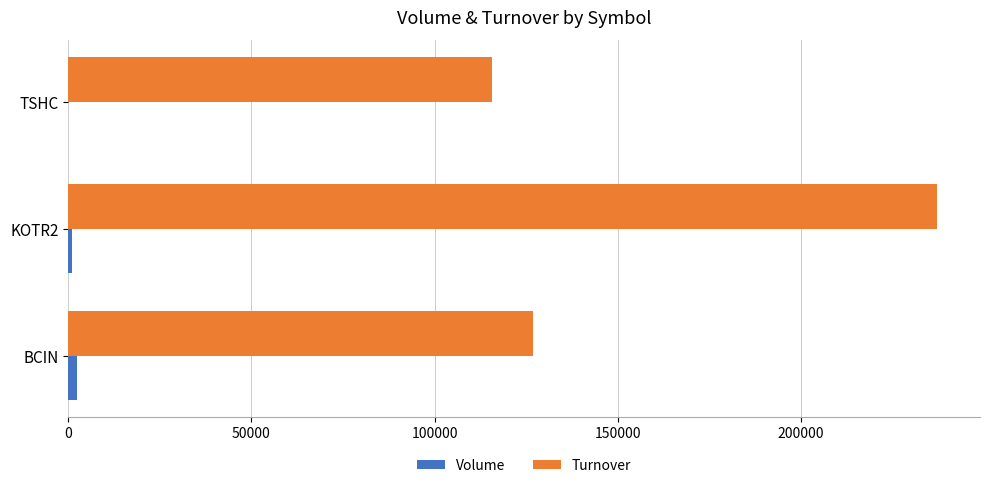

Between KOTR2 and TSHC, which series saw the biggest shift?

Turnover